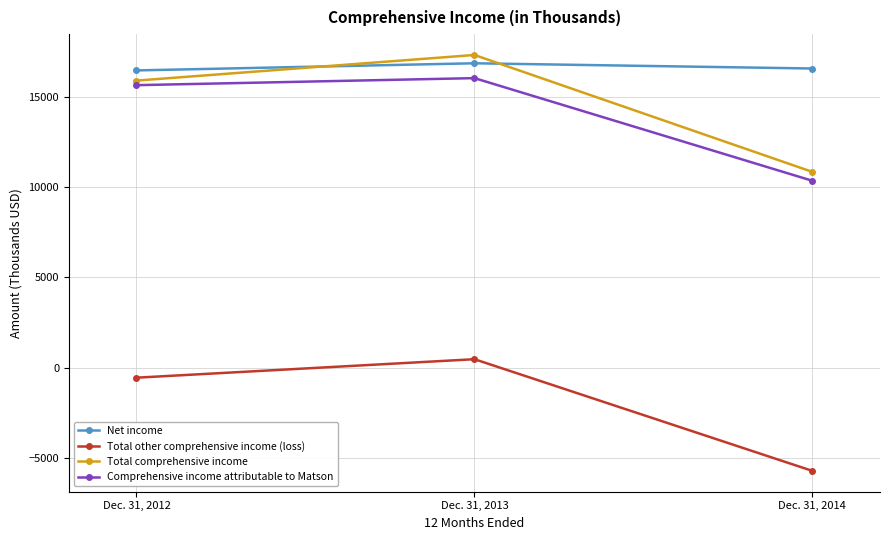

The Net income series shows 16566 at Dec. 31, 2014. True or false?

True